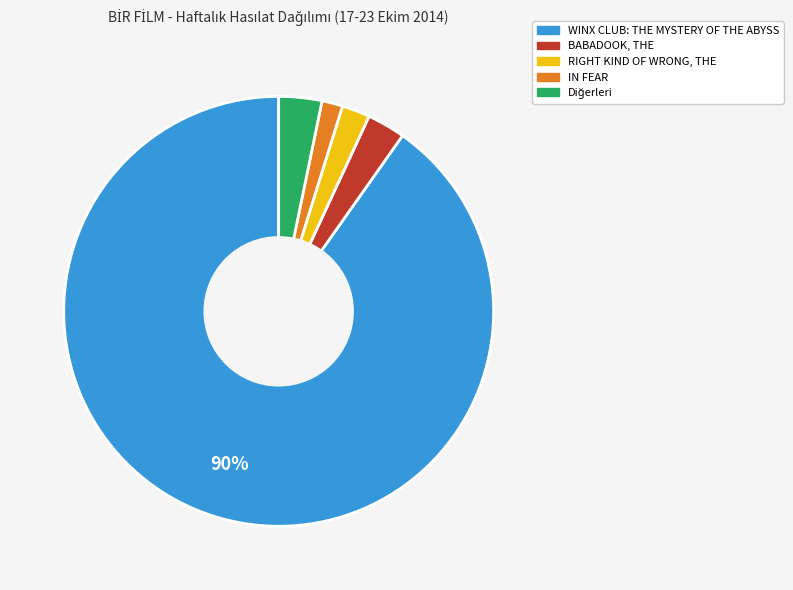

To the nearest percent, what is the average slice percentage?

20%